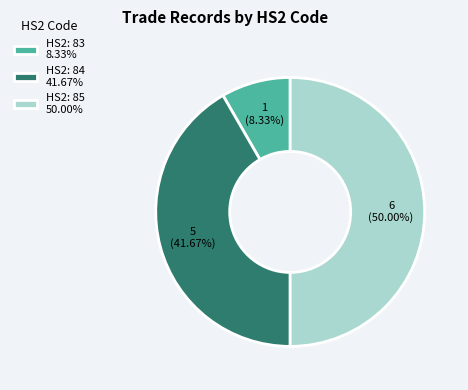

Which slice is the largest?

HS2: 85 50.00%